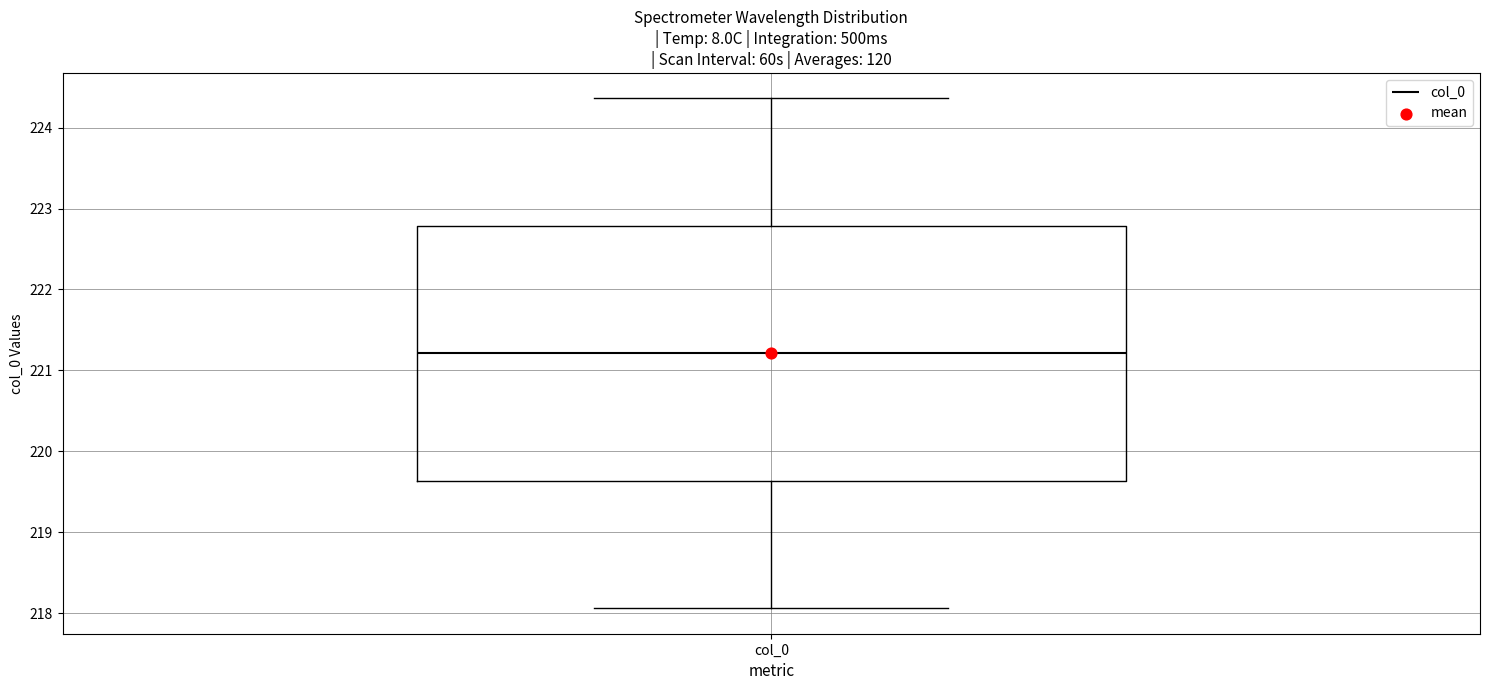

Transcribe this box plot: give where the median line is, the range the box spans, and where the two whiskers end, as read against the y-axis. The values are not printed on the chart, so give them approximately, as read against the axis.

median 221.2, box 219.6 to 222.8, whiskers 218.1 to 224.4